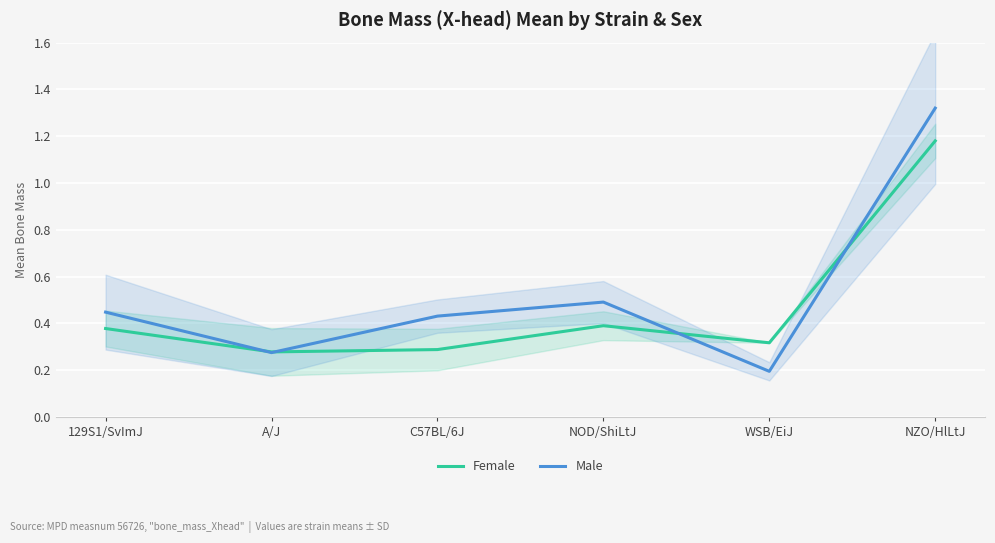

What is the label of the 6th point from the right?

129S1/SvImJ